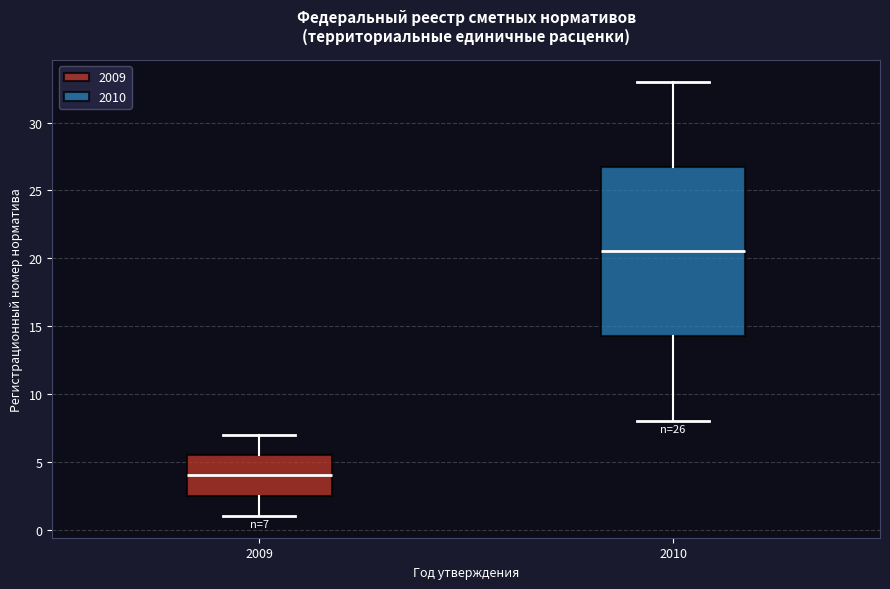

Comparing the boxes themselves (not the whiskers), which one is the tallest?

2010